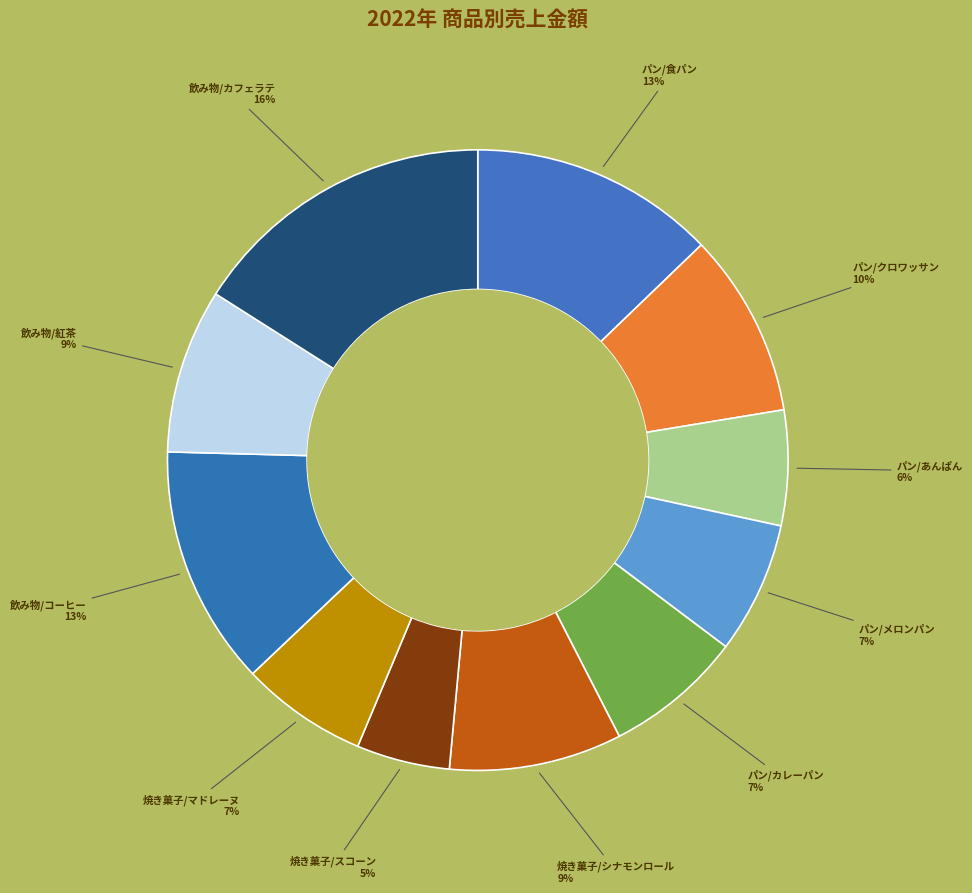

Which slice is the largest?

飲み物/カフェラテ